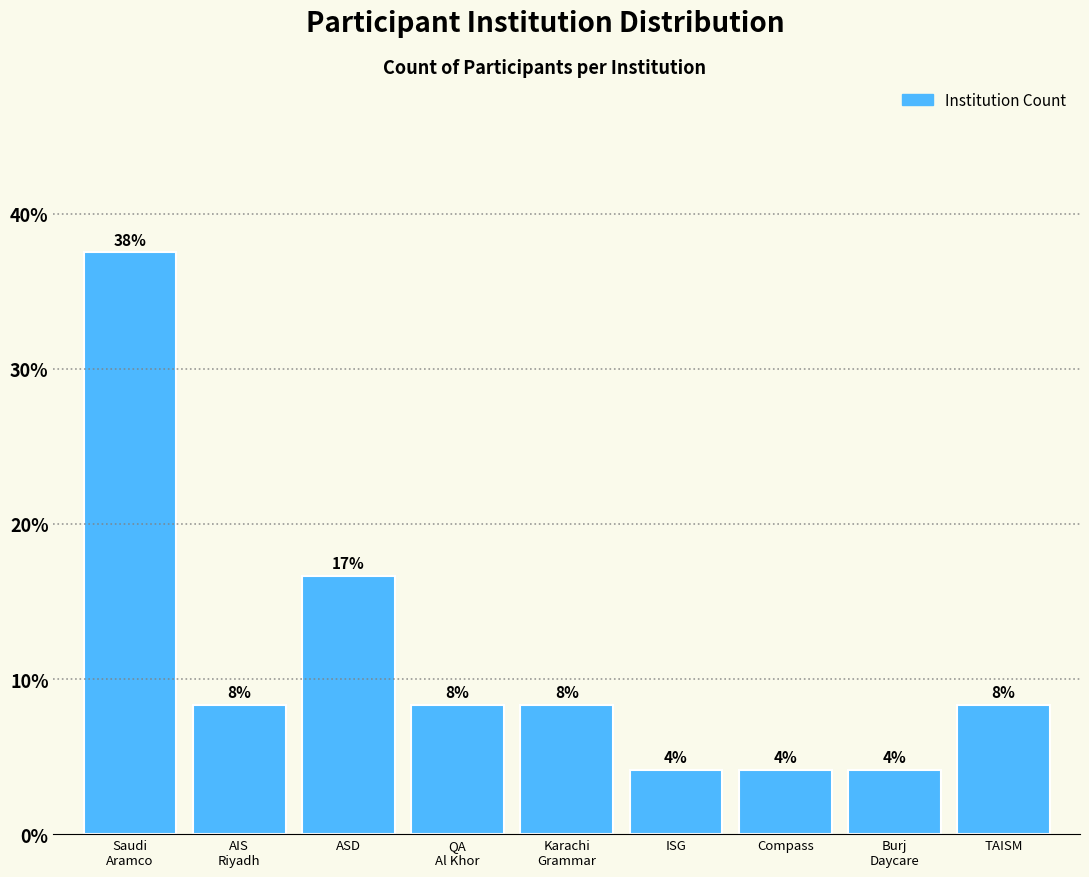

Does the chart contain any negative values?

No